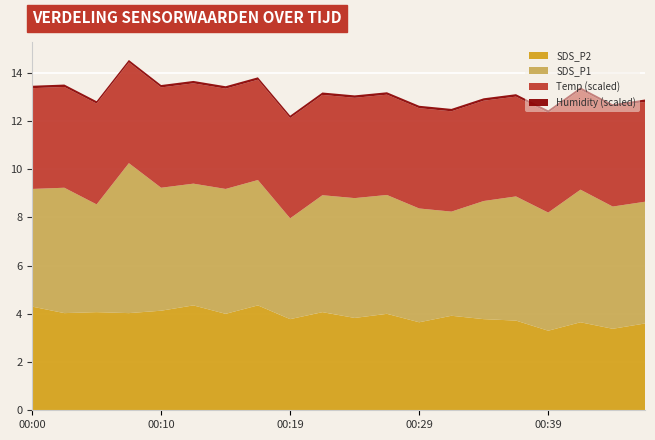

Reading right to left, transcribe all the data shown in this chart.

SDS_P1: 5.0	5.1	5.5	4.9	5.2	4.9	4.3	4.7	4.9	5.0	4.8	4.2	5.2	5.2	5.0	5.1	6.2	4.5	5.2	4.9
SDS_P2: 3.6	3.4	3.6	3.3	3.7	3.8	3.9	3.6	4.0	3.8	4.1	3.8	4.3	4.0	4.3	4.1	4.0	4.1	4.0	4.3
Temp: 20.7	20.7	20.7	20.7	20.7	20.8	20.8	20.8	20.8	20.8	20.8	20.8	20.8	20.8	20.8	20.8	20.9	20.9	20.9	20.9
Humidity: 99.9	99.9	99.9	99.9	99.9	99.9	99.9	99.9	99.9	99.9	99.9	99.9	99.9	99.9	99.9	99.9	99.9	99.9	99.9	99.9